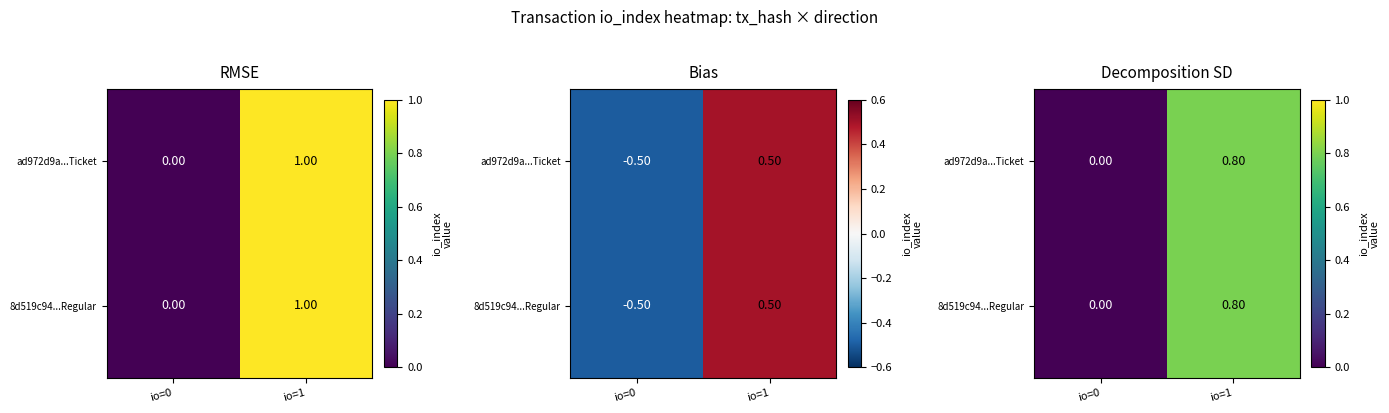

Which label corresponds to the smallest value in the chart?

io=0